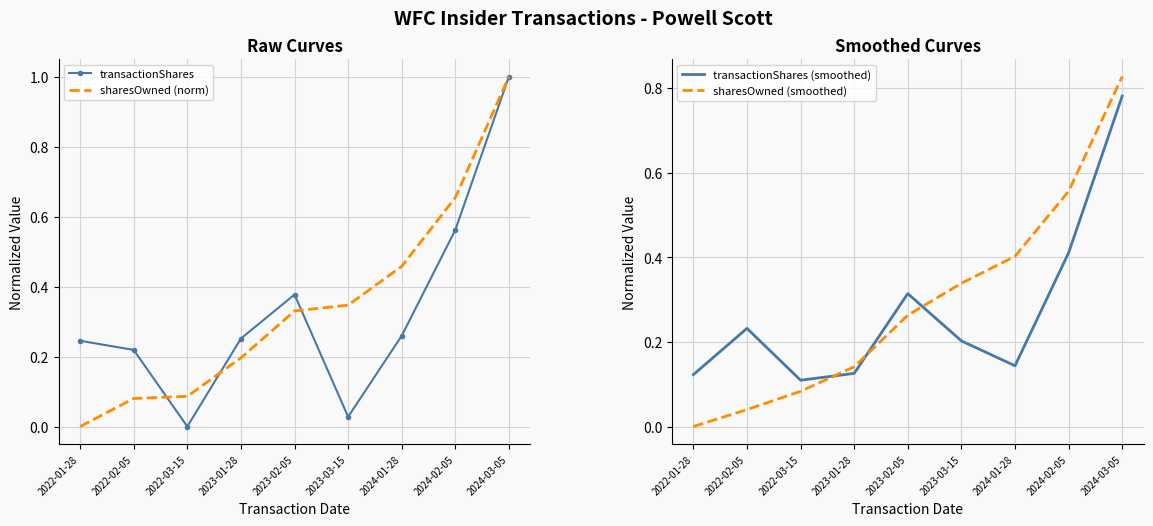

Rank the series by their average value, from highest to lowest.

sharesOwned (norm), transactionShares, sharesOwned (smoothed), transactionShares (smoothed)